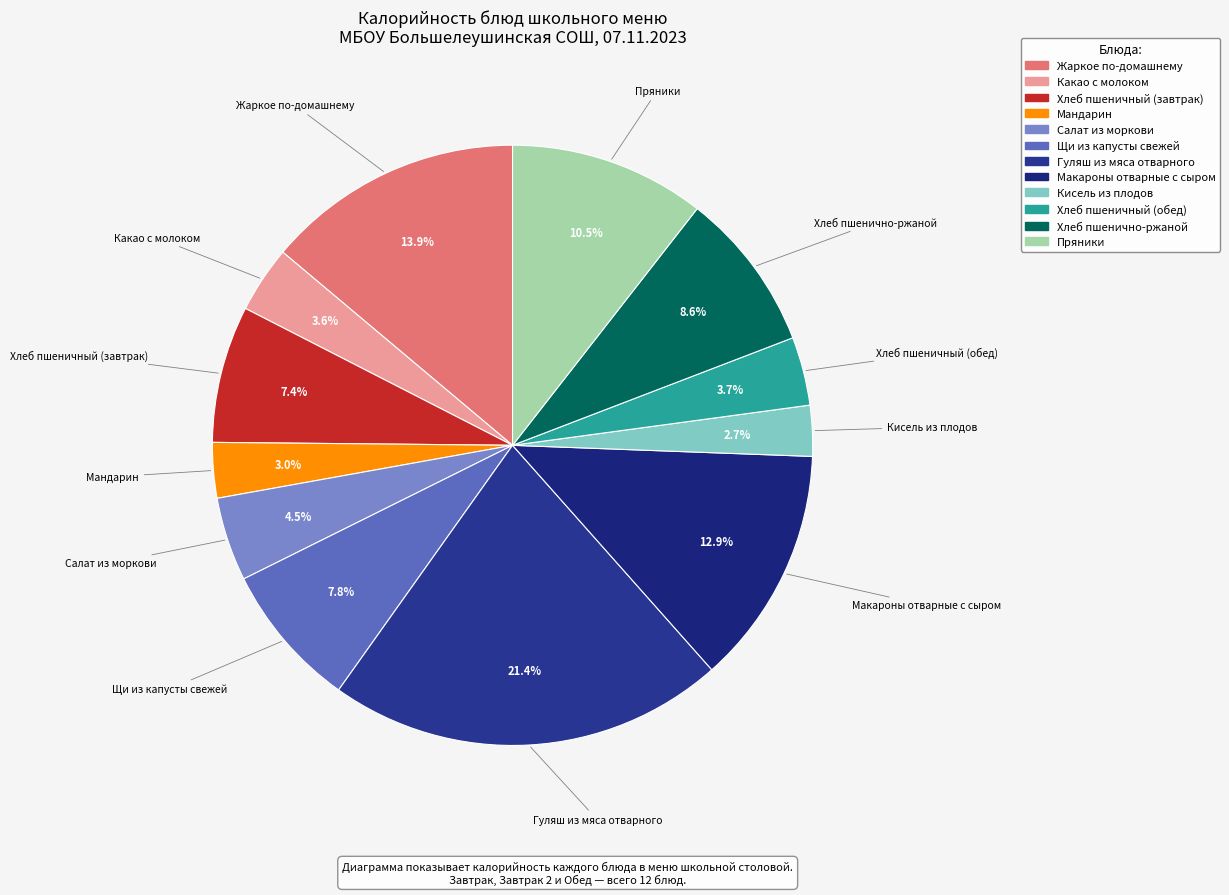

Count the number of slices in the pie.

12